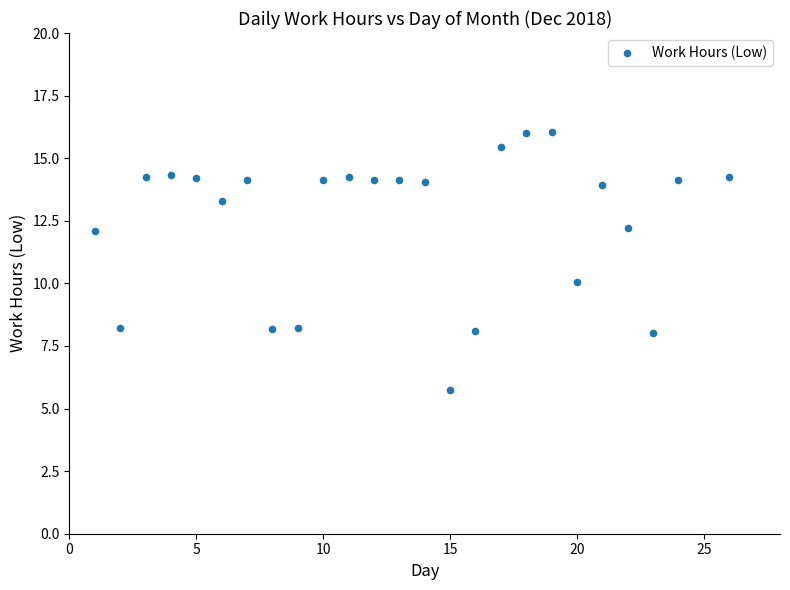

What is the range of Y values (max minus min)?

10.3